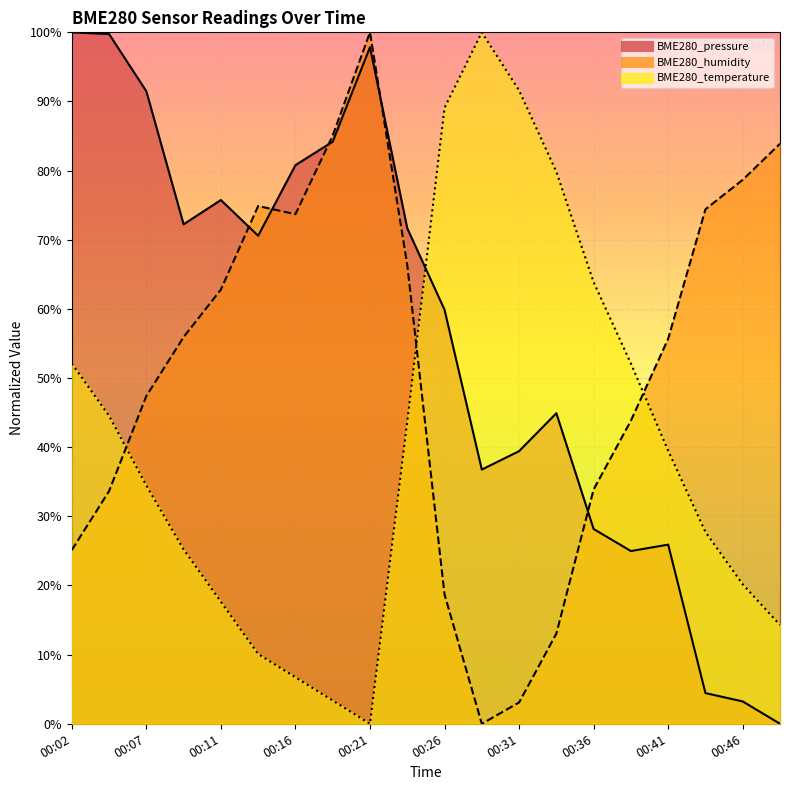

At which category does BME280_humidity reach its first local valley?

00:16